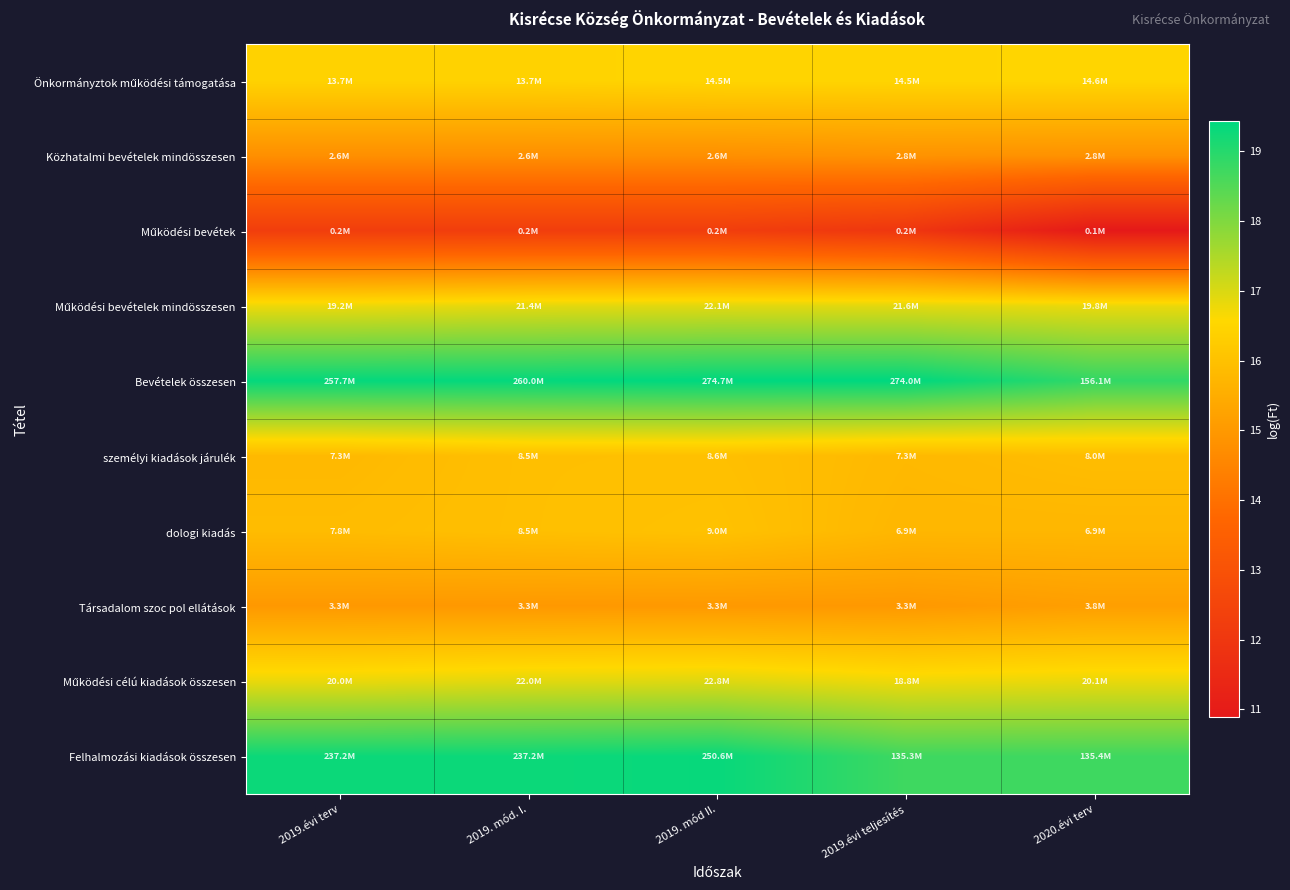

What is the total value across all series at 2019.évi terv?

162.4